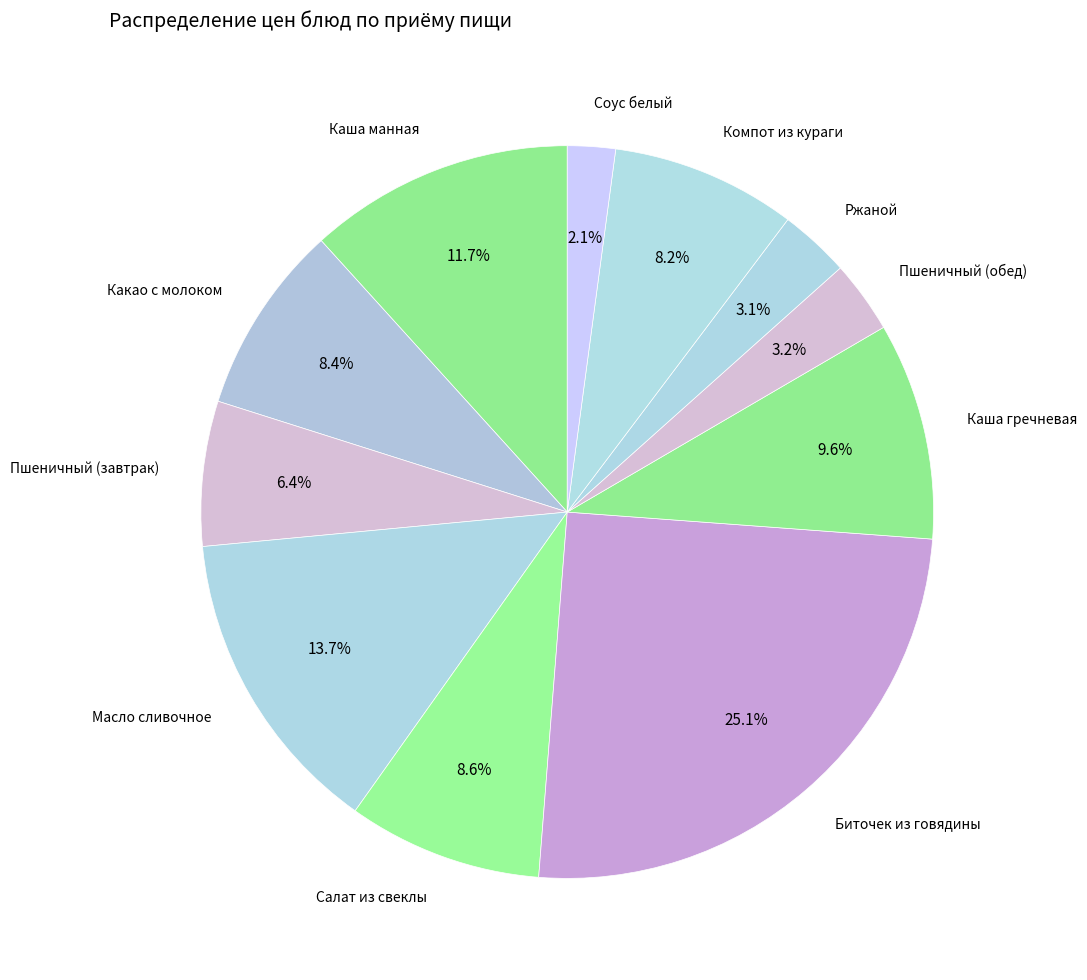

To the nearest percent, what portion does Компот из кураги represent?

8%